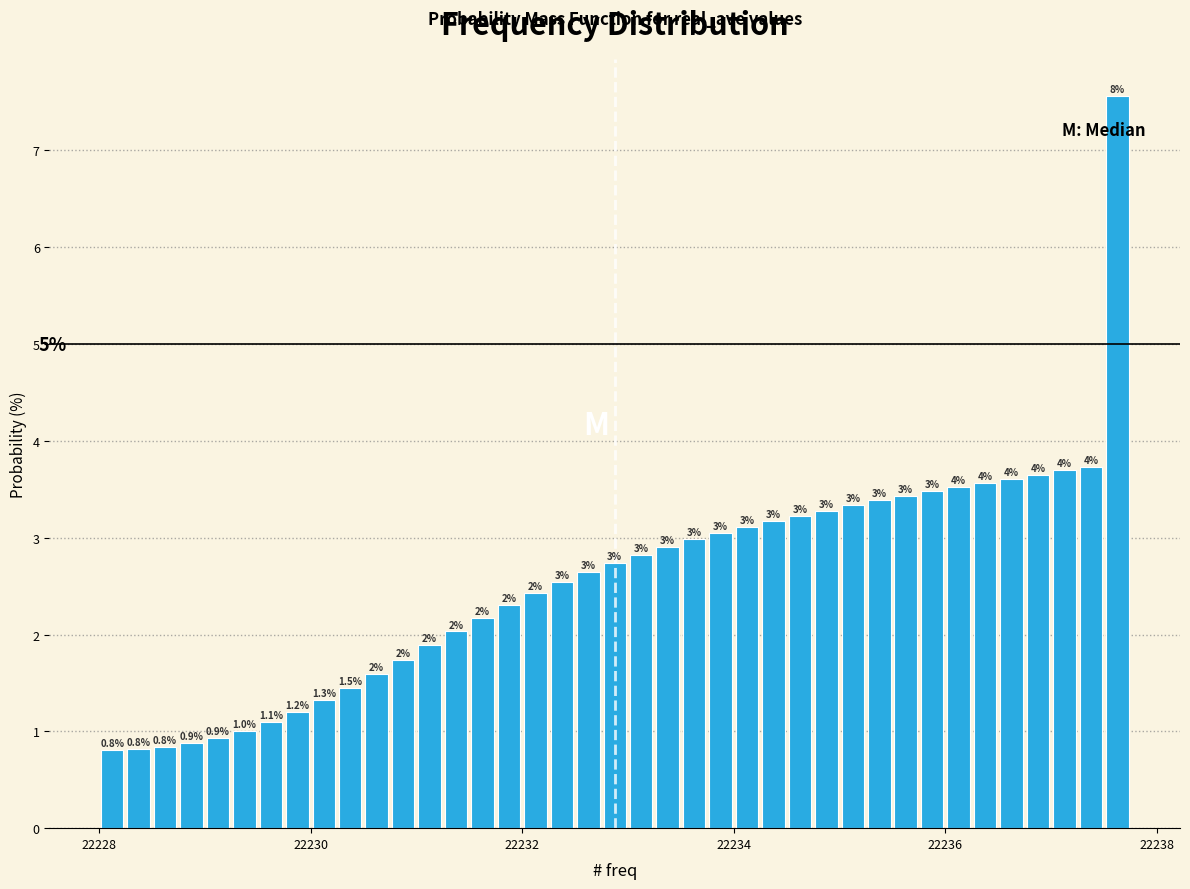

Read against the x-axis, roughly where is the centre of the tallest bar?

22237.6